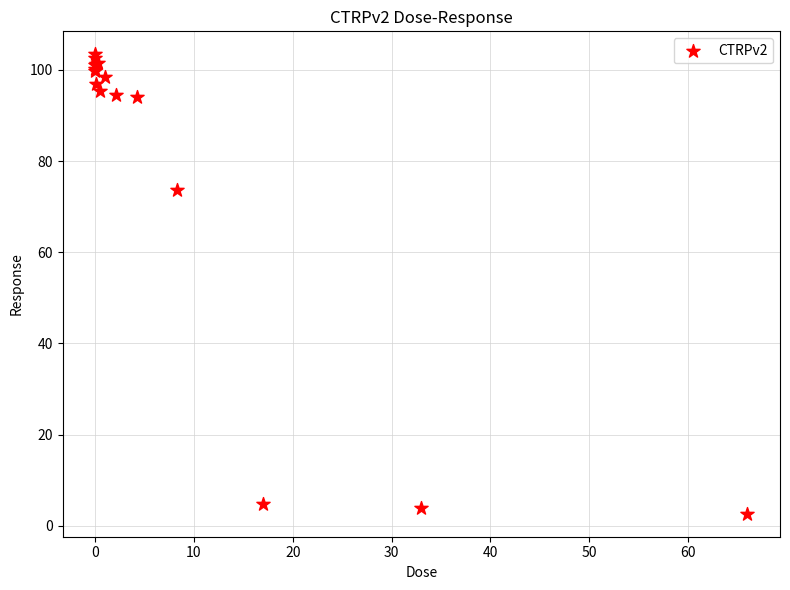

What Y value in the scatter plot is closest to 53?

73.6